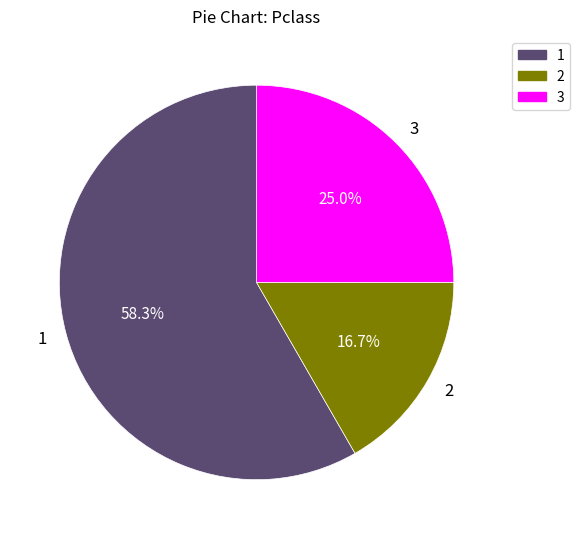

Is 1 the majority of the pie?

Yes